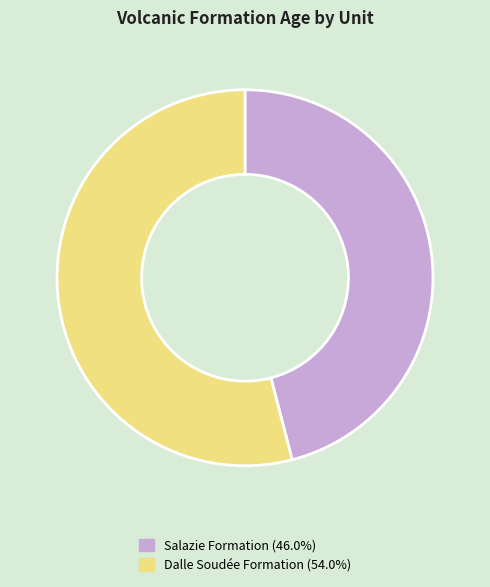

Is the sum of Dalle Soudée Formation and Salazie Formation greater than half?

Yes